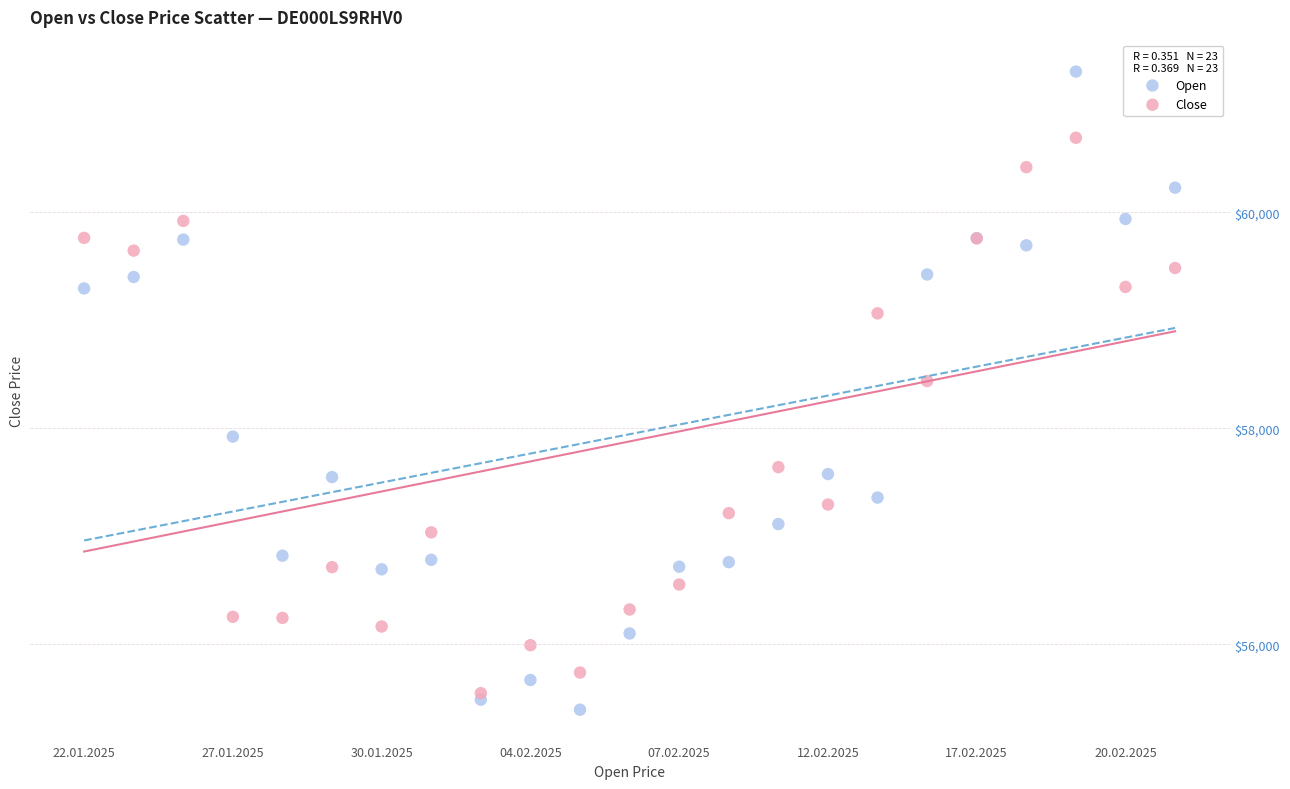

In the Close series, what Y value is closest to 58120?

58439